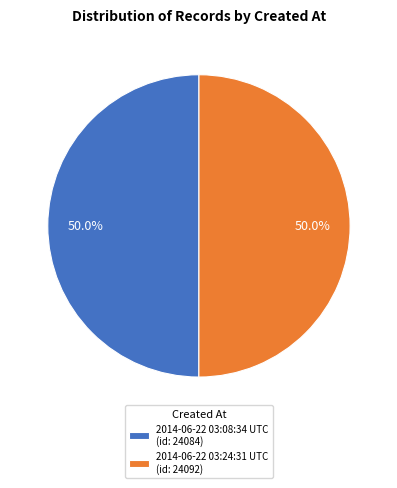

What is the ratio of the value at 2014-06-22 03:08:34 UTC (id: 24084) to the value at 2014-06-22 03:24:31 UTC (id: 24092)?

1.0